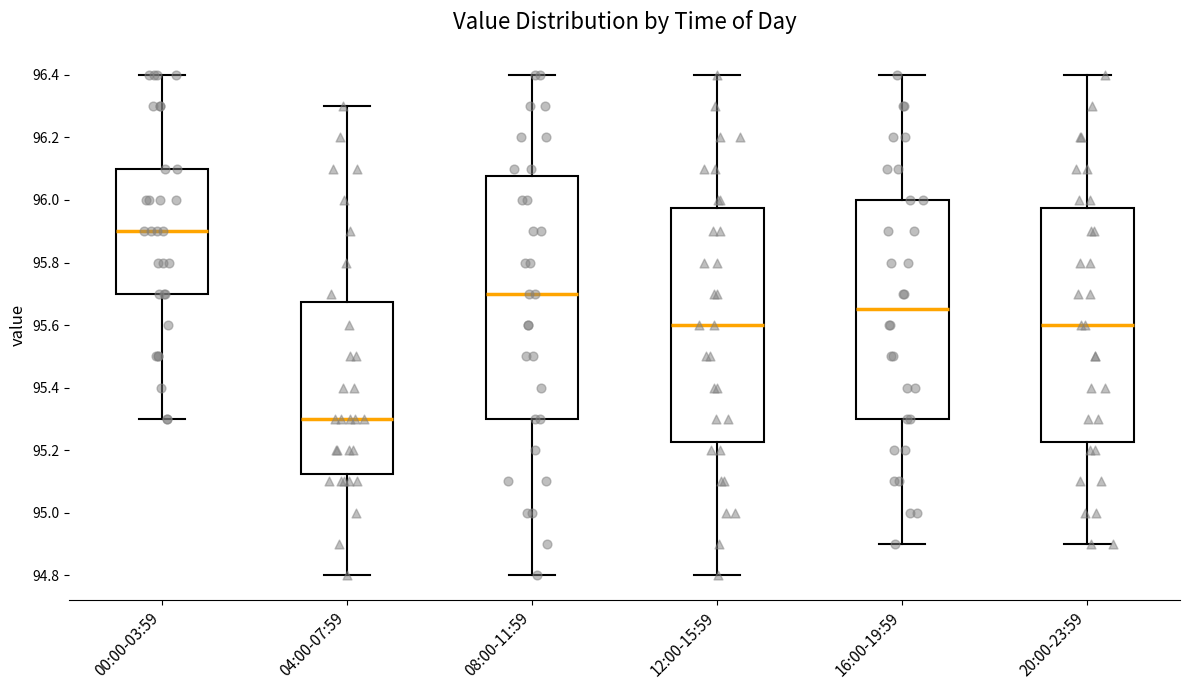

Which box has the highest median line?

00:00-03:59